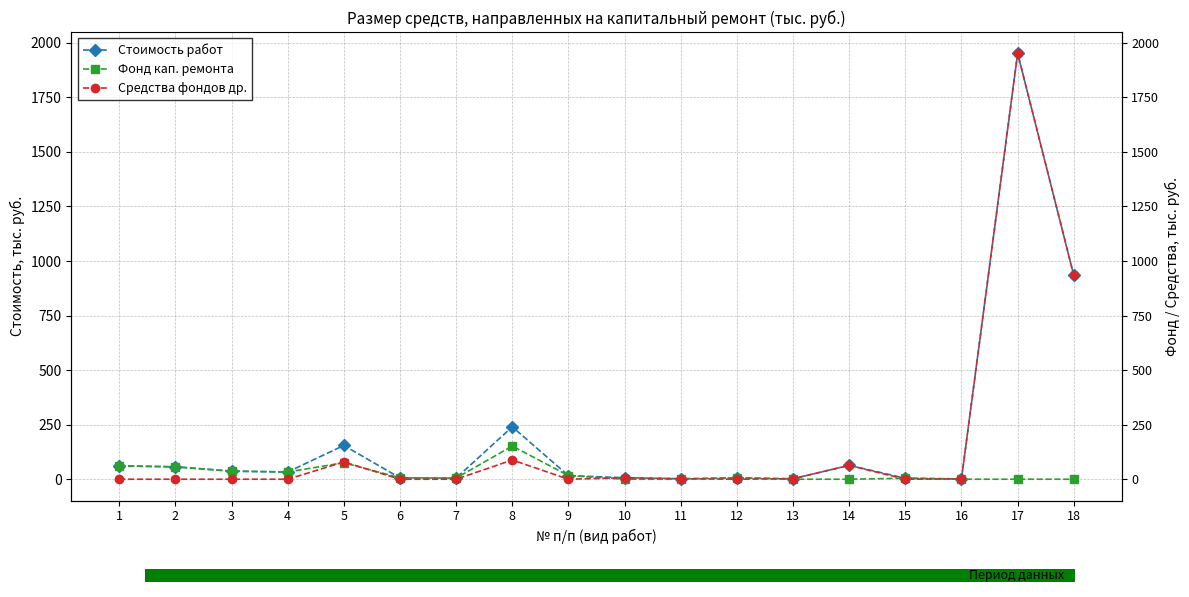

Which series changed the most between 7 and 17?

Средства фондов др.